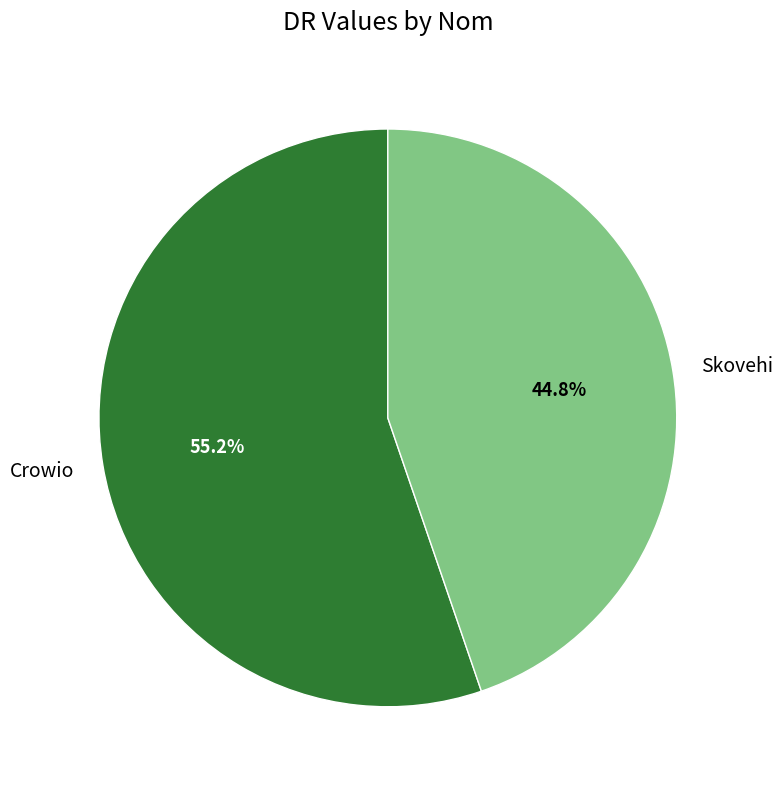

Approximately how many times larger is the value at Skovehi compared to Crowio?

0.8